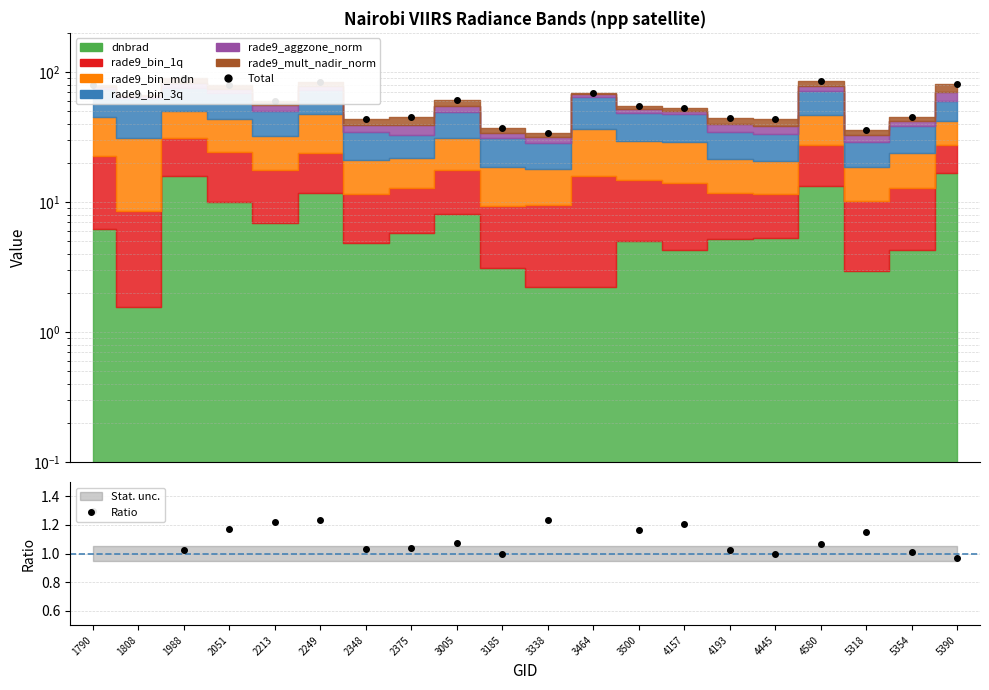

What is the greatest value displayed?

90.2